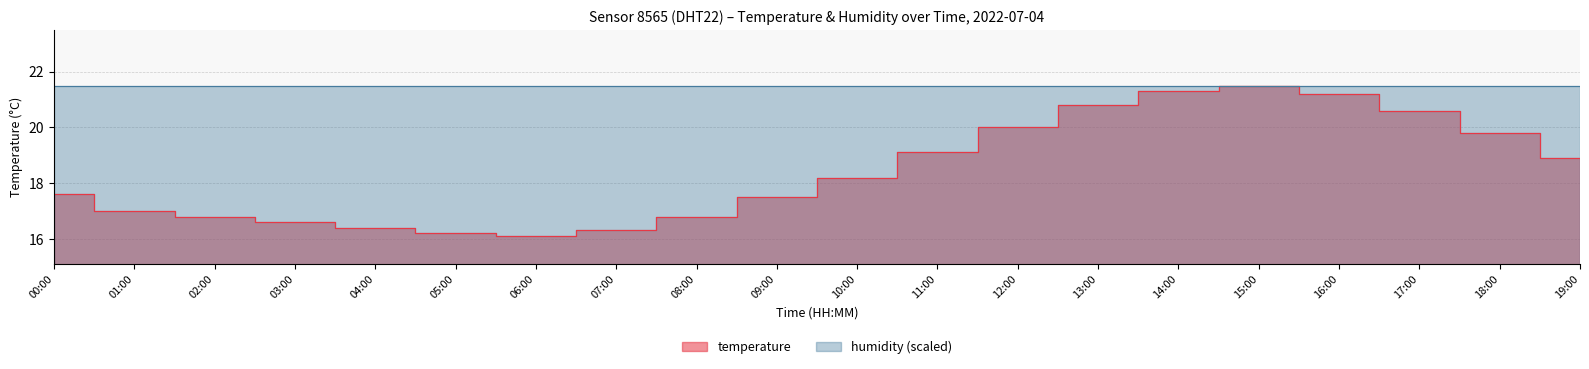

Where does the data first go above 18?

10:00